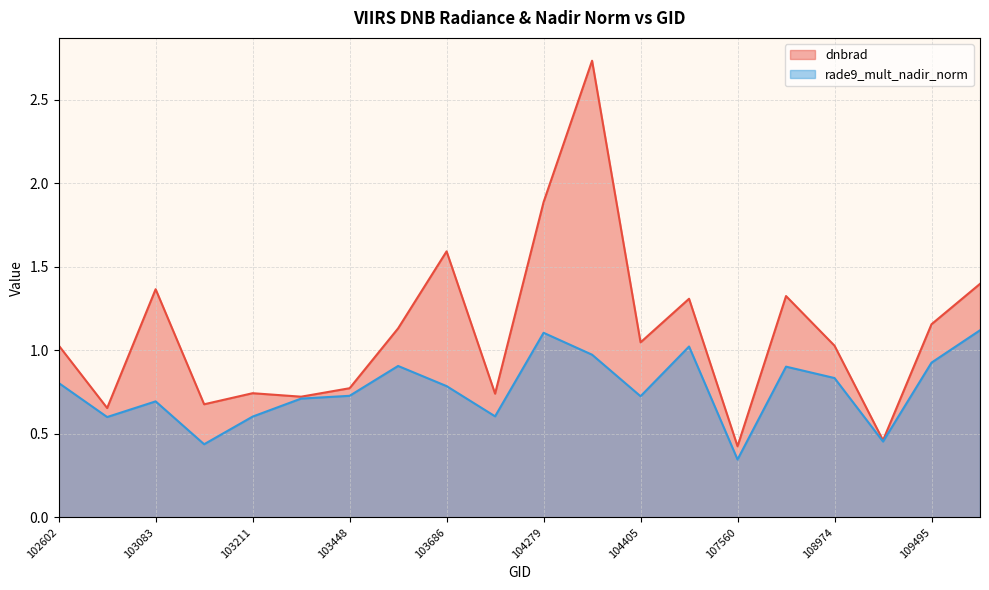

At which category does rade9_mult_nadir_norm reach its first local valley?

102724